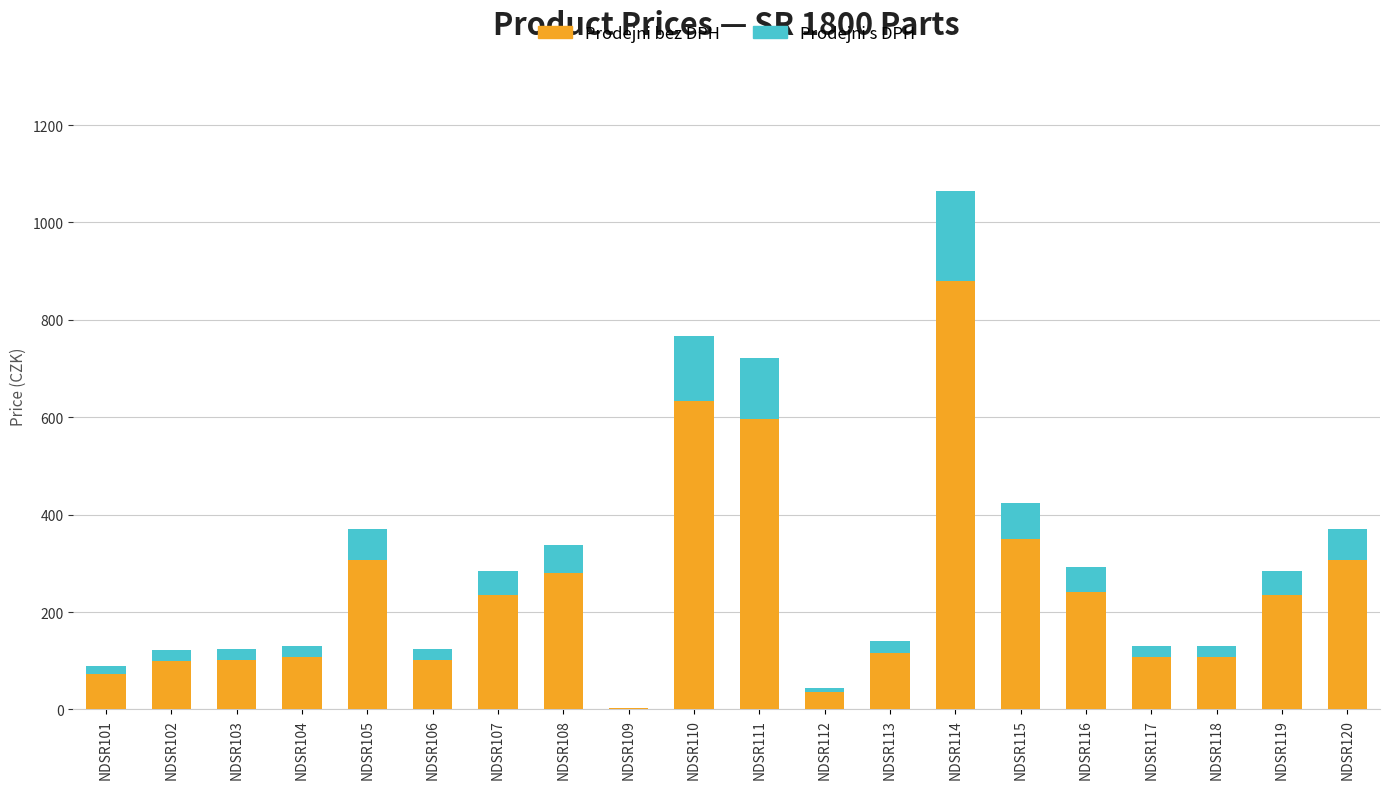

Where is Prodejni bez DPH nearest to the value 440?

NDSR115